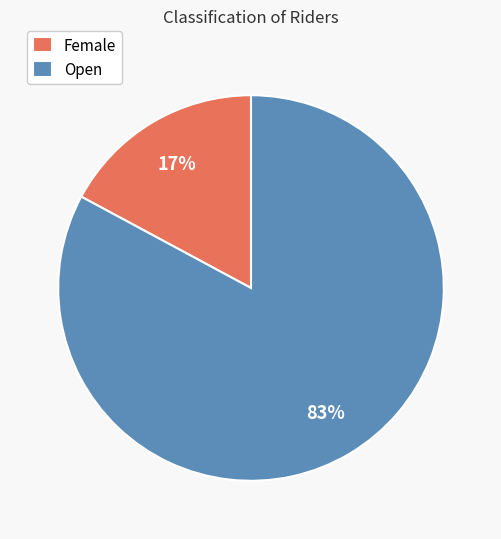

Approximately how many times larger is the value at Female compared to Open?

0.2